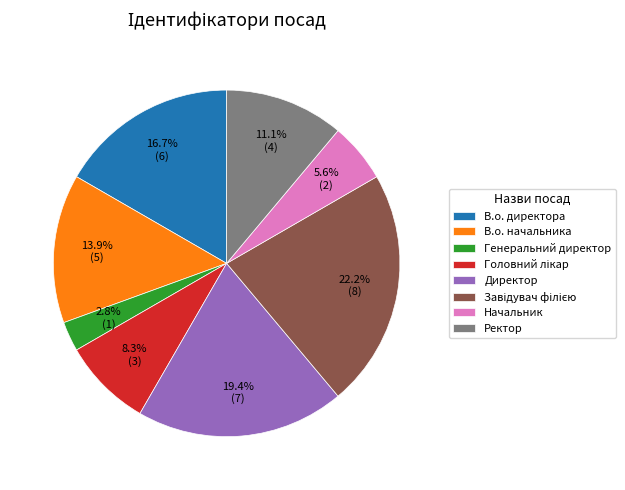

What is the smallest slice in the pie chart?

Генеральний директор